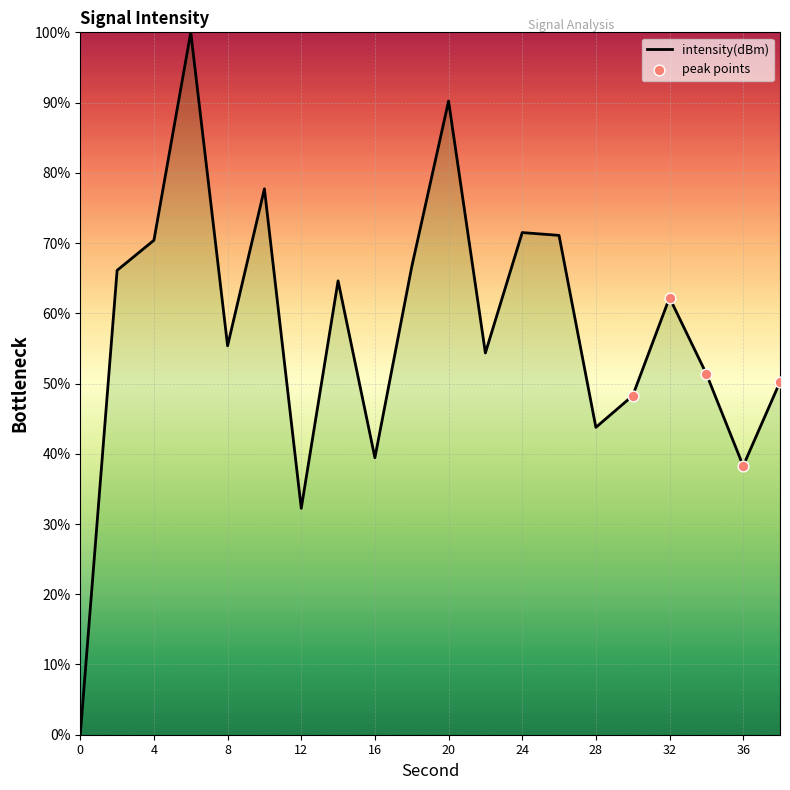

What is the maximum value shown in the chart?

100.0